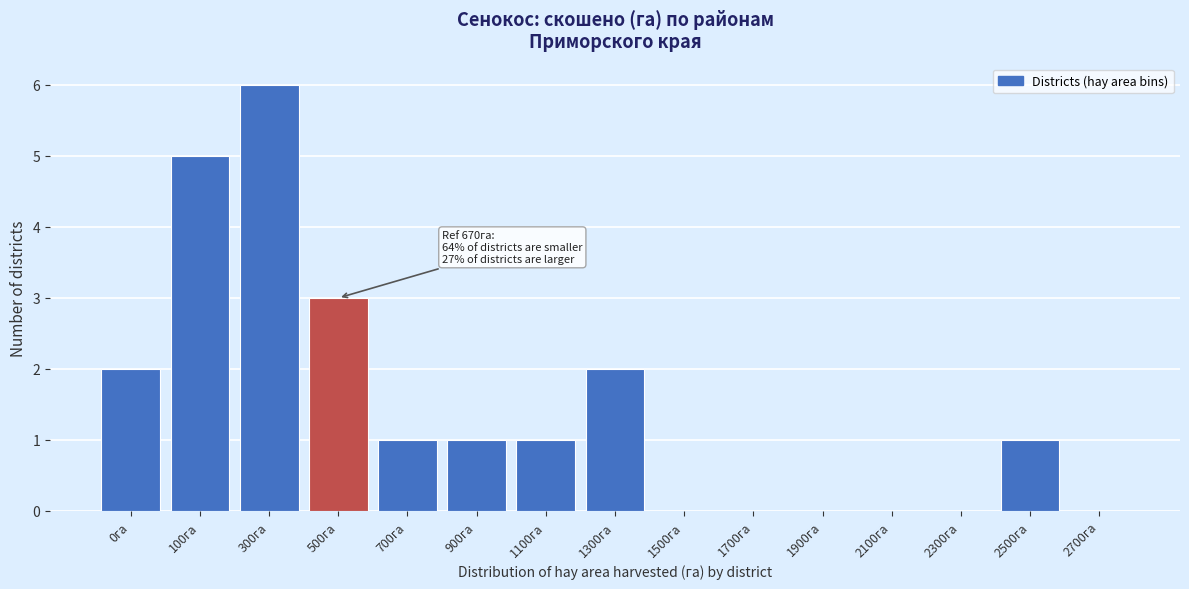

Reading left to right, what are all the values shown in this chart?

0га=2	100га=5	300га=6	500га=3	700га=1	900га=1	1100га=1	1300га=2	1500га=0	1700га=0	1900га=0	2100га=0	2300га=0	2500га=1	2700га=0